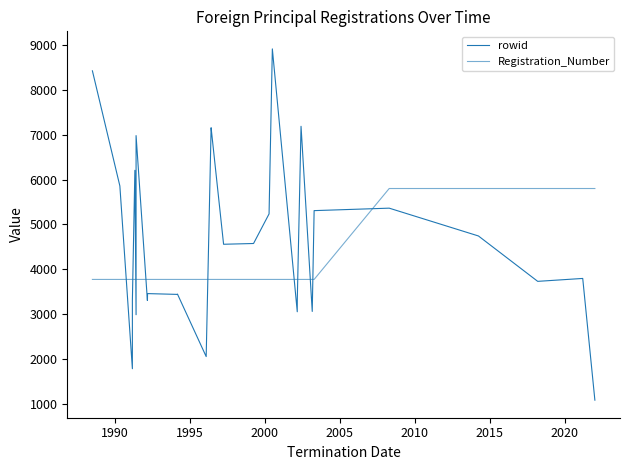

Is the value of Registration_Number at 37 greater than the value of rowid at 22?

Yes